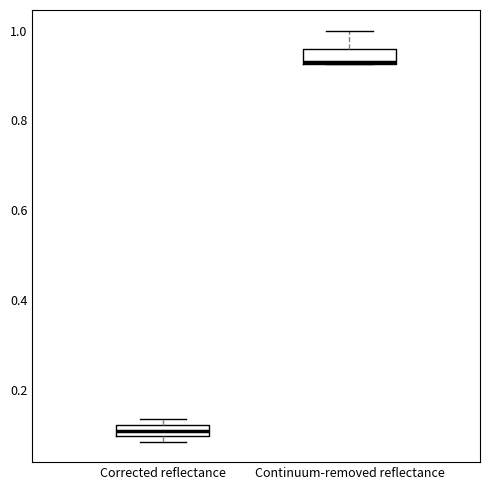

Where is the upper edge of the box for Corrected reflectance on the y-axis? The values are not printed on the chart, so give them approximately, as read against the axis.

0.12